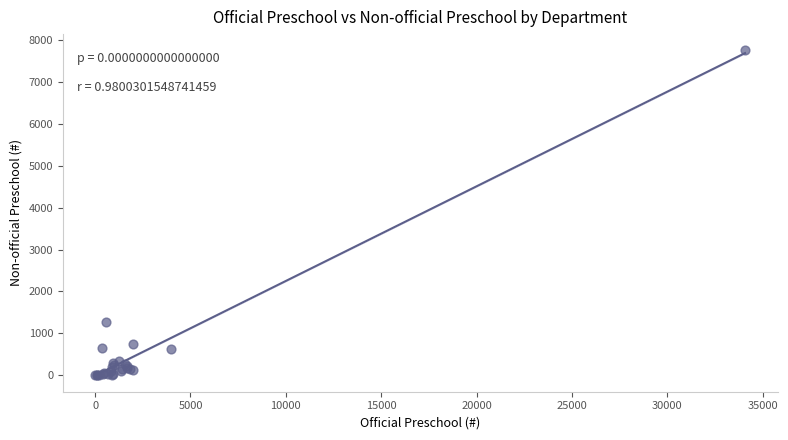

What Y value in the scatter plot is closest to 3880?

1273